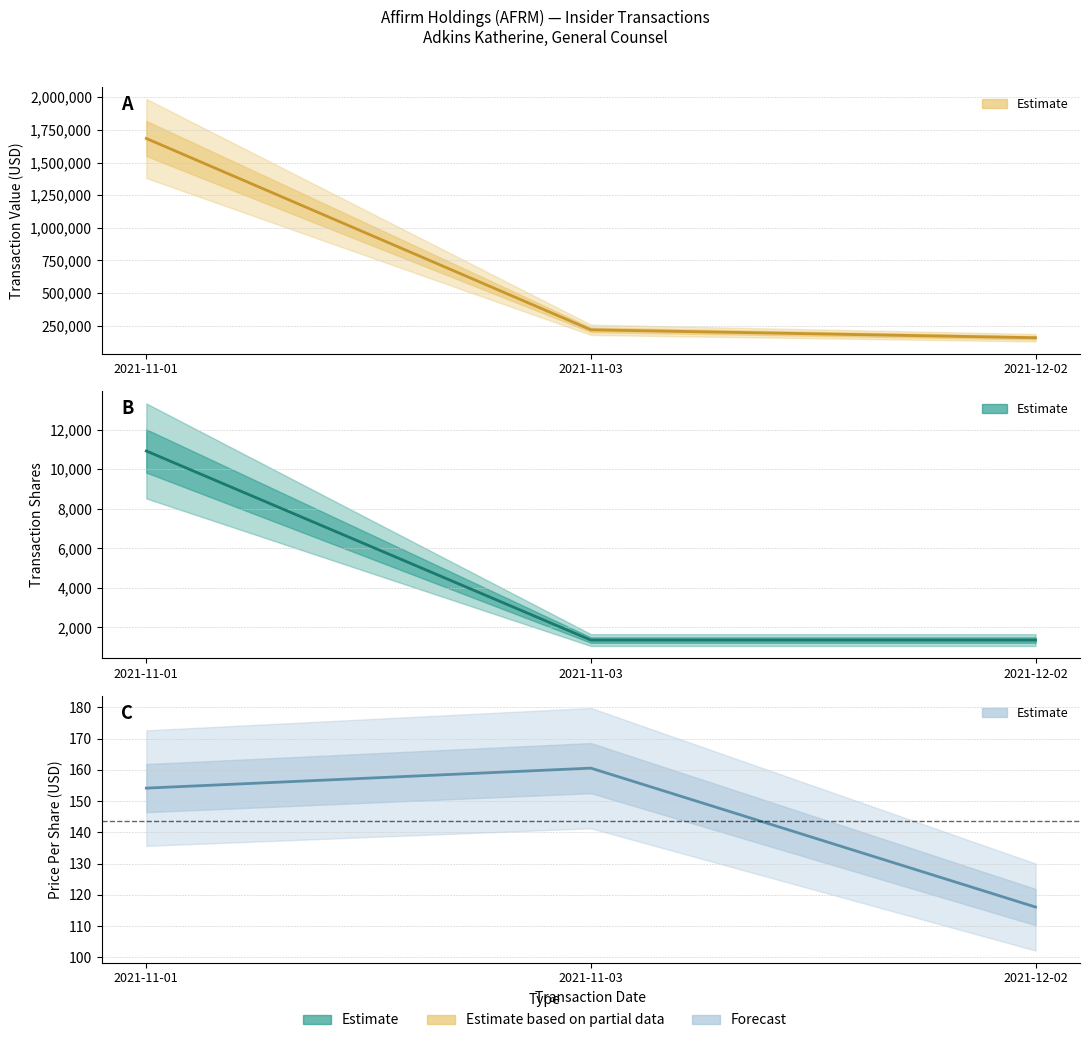

Does the chart display data point markers on the line(s)?

No